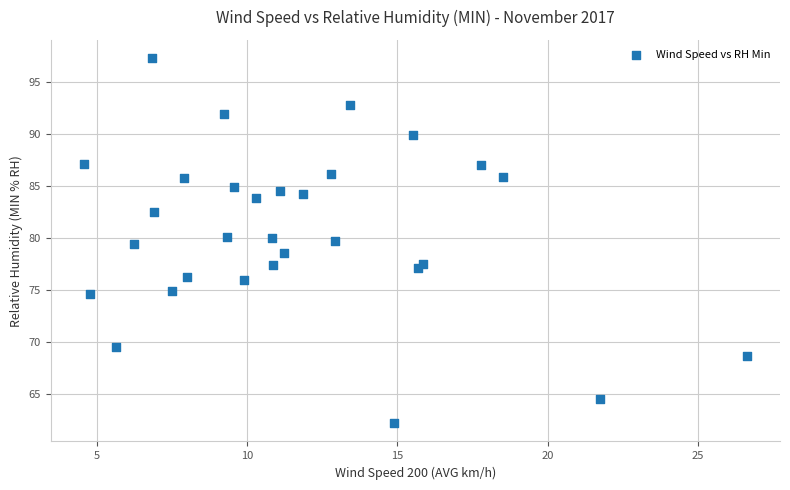

What is the range of Y values (max minus min)?

35.1